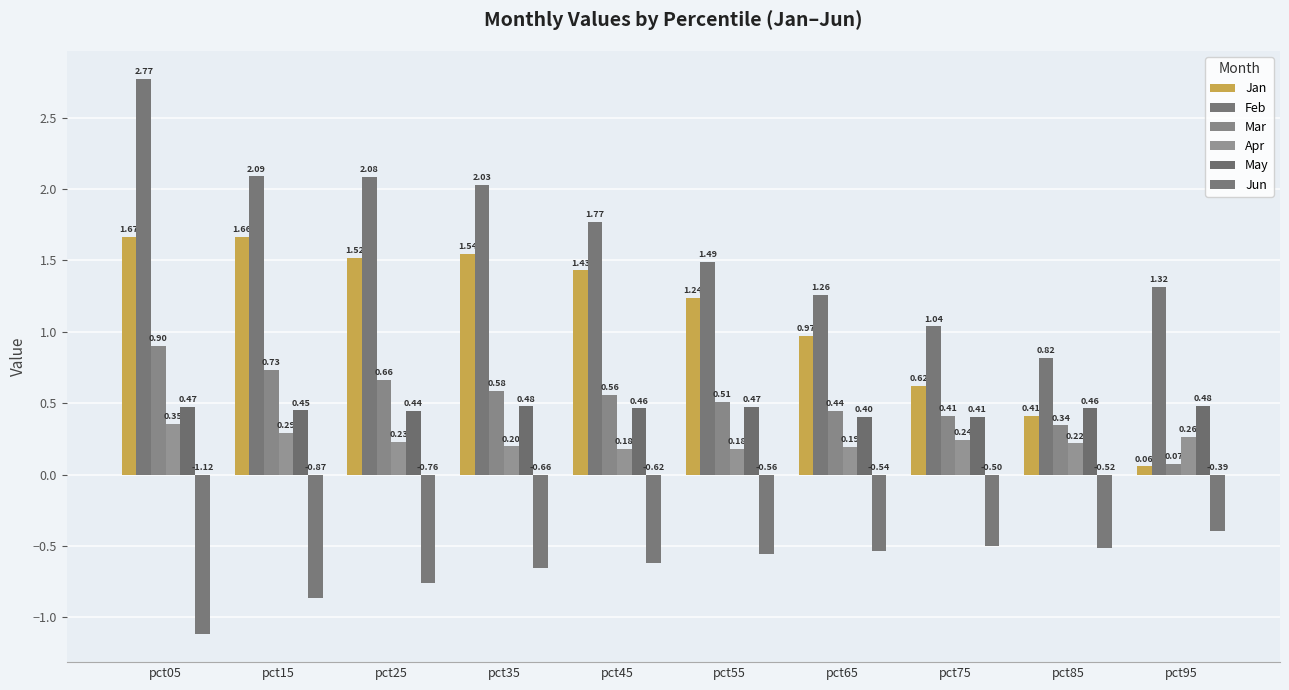

What is the difference between the second highest and minimum values in the Feb series?

1.3